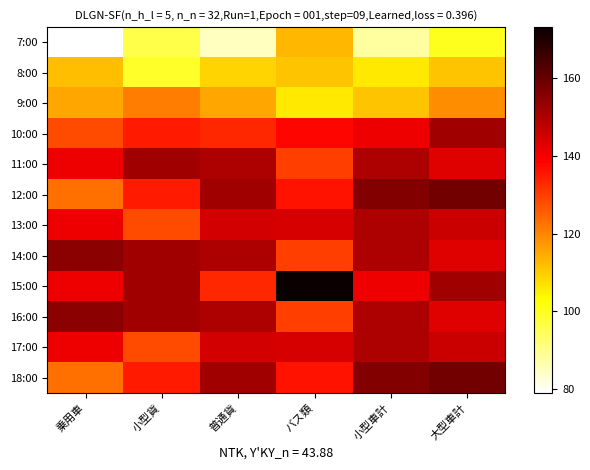

Which series has the largest range (max minus min)?

15:00